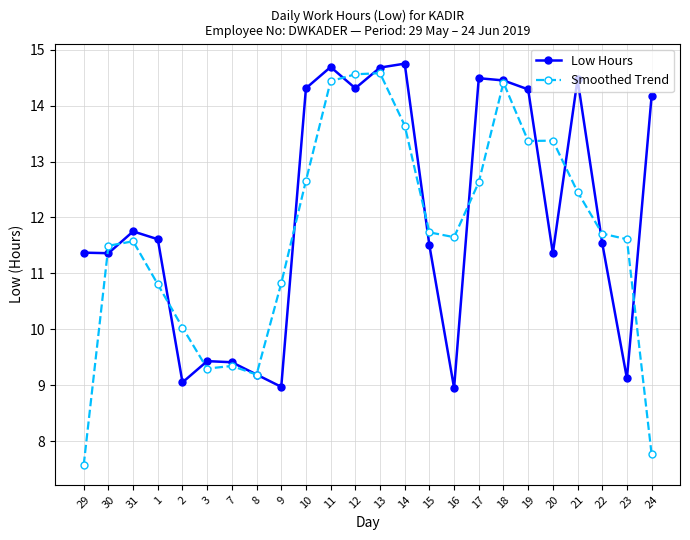

What are all the series names shown in the legend?

Low Hours, Smoothed Trend